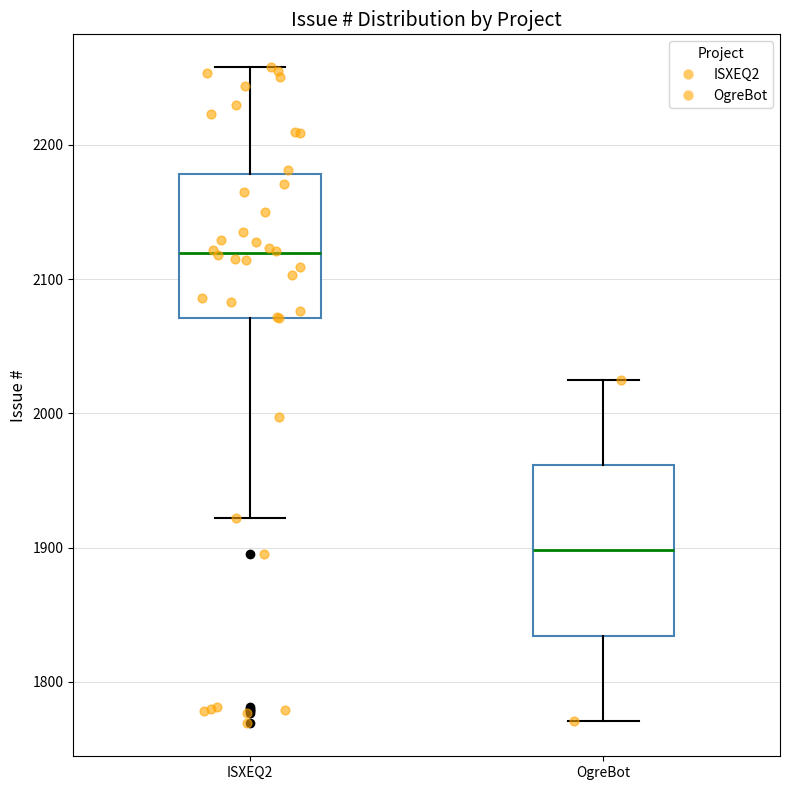

Reading left to right, read every box against the y-axis: the position of its median line, the range the box covers, and the ends of its whiskers. The values are not printed on the chart, so give them approximately, as read against the axis.

ISXEQ2: median 2120, box 2070 to 2180, whiskers 1920 to 2260
OgreBot: median 1900, box 1830 to 1960, whiskers 1770 to 2030